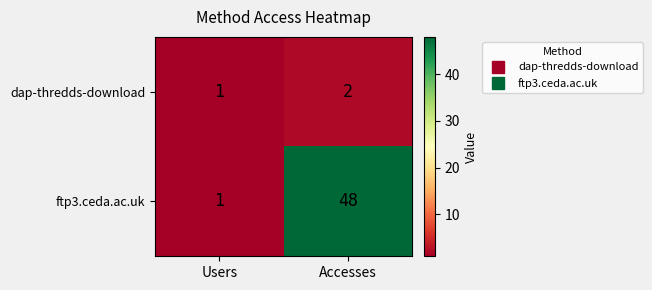

At which category is the sum across all series the highest?

Accesses